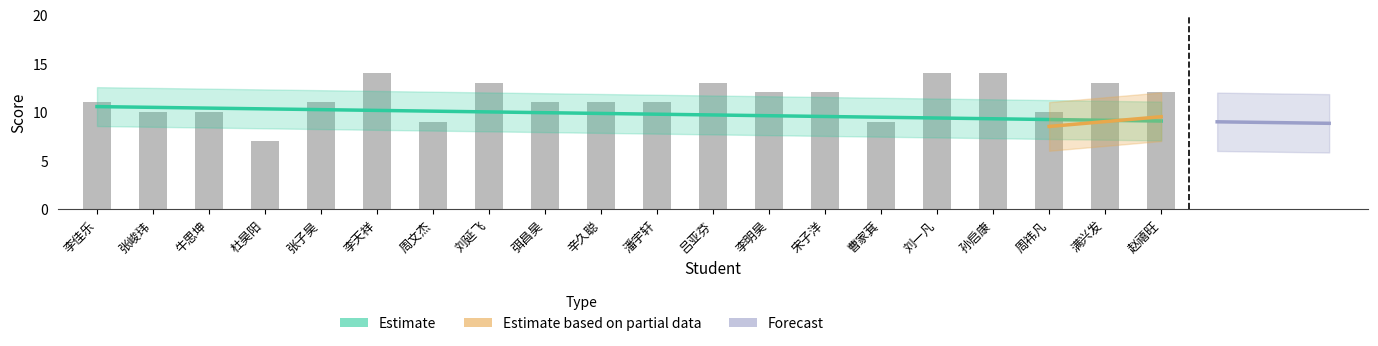

Reading left to right, extract all data points from this chart.

李佳乐=11	张峻玮=10	牛思坤=10	杜昊阳=7	张子昊=11	李天祥=14	周文杰=9	刘延飞=13	弭昌昊=11	辛久聪=11	潘宇轩=11	吕亚芬=13	李明昊=12	宋子洋=12	曹家萁=9	刘一凡=14	孙启康=14	周祎凡=10	满兴发=13	赵禧旺=12